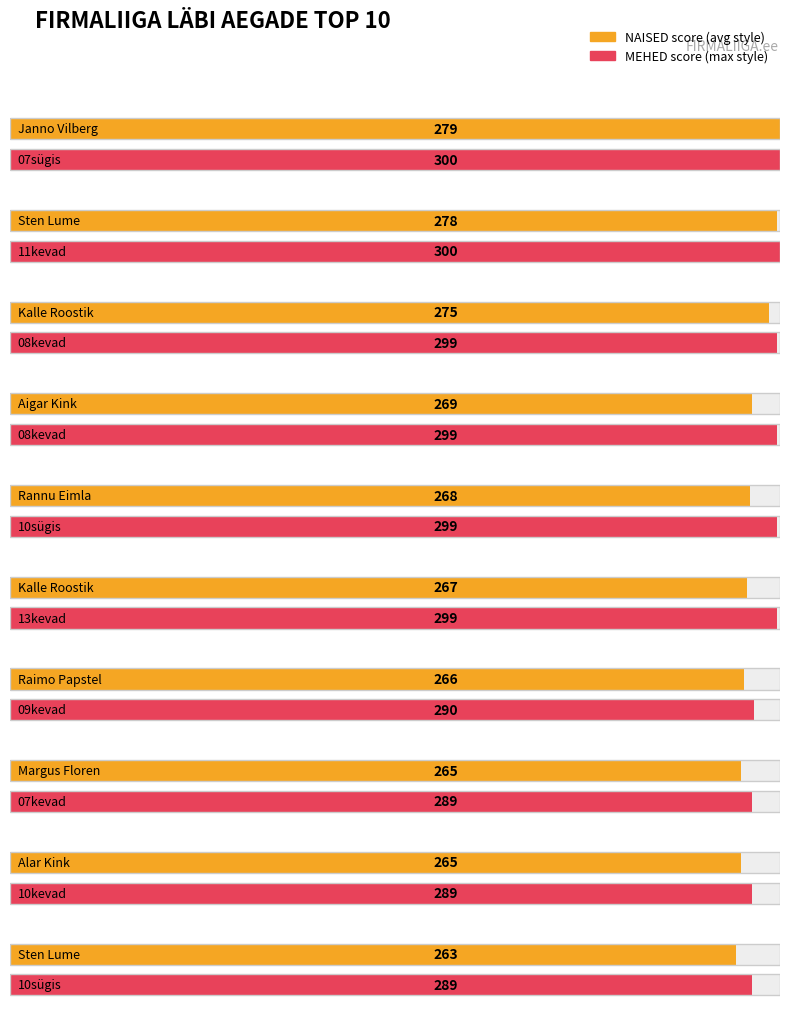

Are the bars horizontal?

Yes